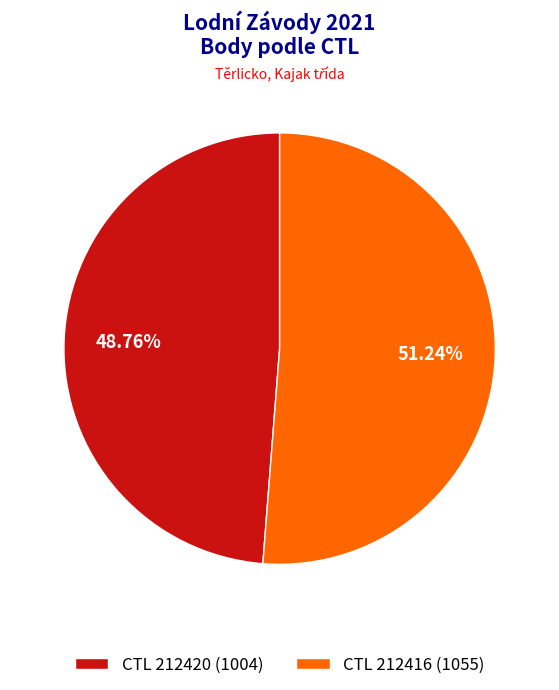

Which slice is the largest?

CTL 212416 (1055)